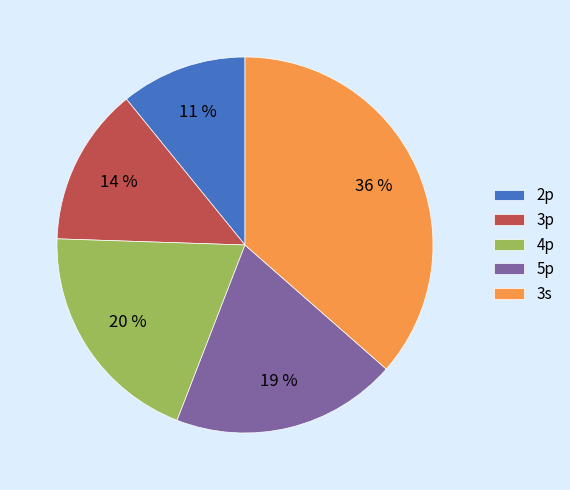

Count the number of slices in the pie.

5